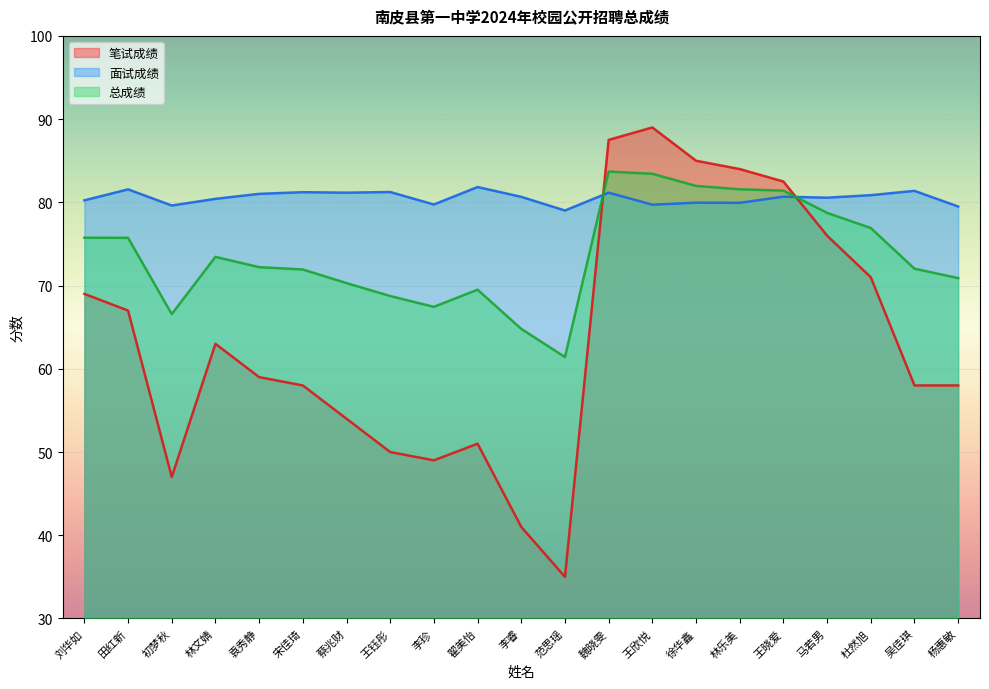

Reading left to right, list all the values displayed in this chart.

笔试成绩: 69.0	67.0	47.0	63.0	59.0	58.0	54.0	50.0	49.0	51.0	41.0	35.0	87.5	89.0	85.0	84.0	82.5	76.0	71.0	58.0	58.0
面试成绩: 80.2	81.6	79.6	80.4	81.0	81.2	81.2	81.2	79.7	81.8	80.7	79.0	81.2	79.7	80.0	79.9	80.7	80.6	80.9	81.4	79.5
总成绩: 75.7	75.7	66.6	73.5	72.2	71.9	70.3	68.7	67.4	69.5	64.8	61.4	83.7	83.4	82.0	81.6	81.4	78.7	76.9	72.0	70.9